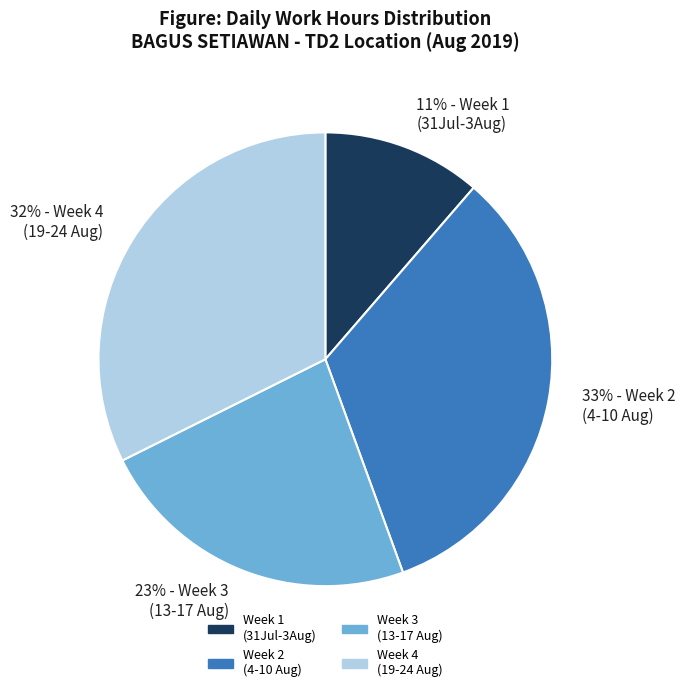

Which has a higher value, 11% - Week 1 (31Jul-3Aug) or 32% - Week 4 (19-24 Aug)?

32% - Week 4 (19-24 Aug)